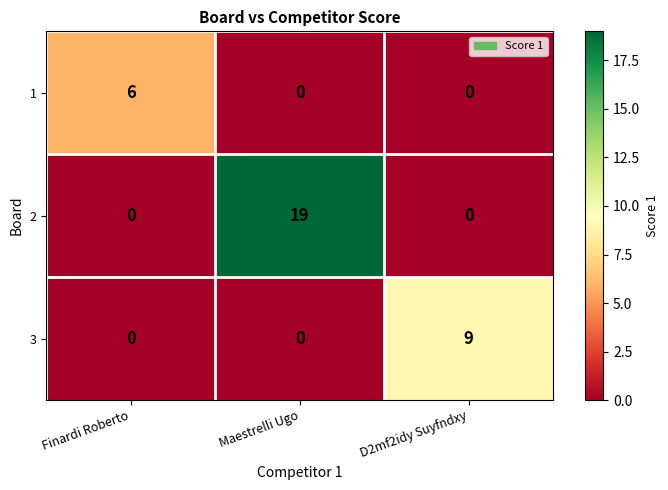

Reading left to right, transcribe all the data shown in this chart.

1: 6	0	0
2: 0	19	0
3: 0	0	9